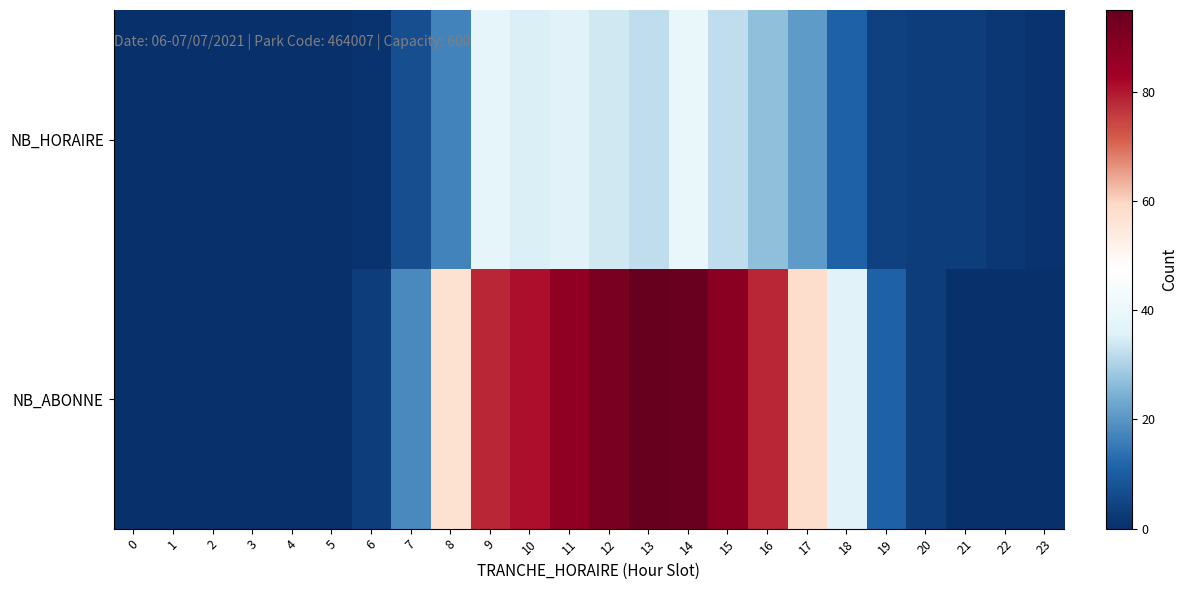

At how many categories does at least one series exceed 46?

10